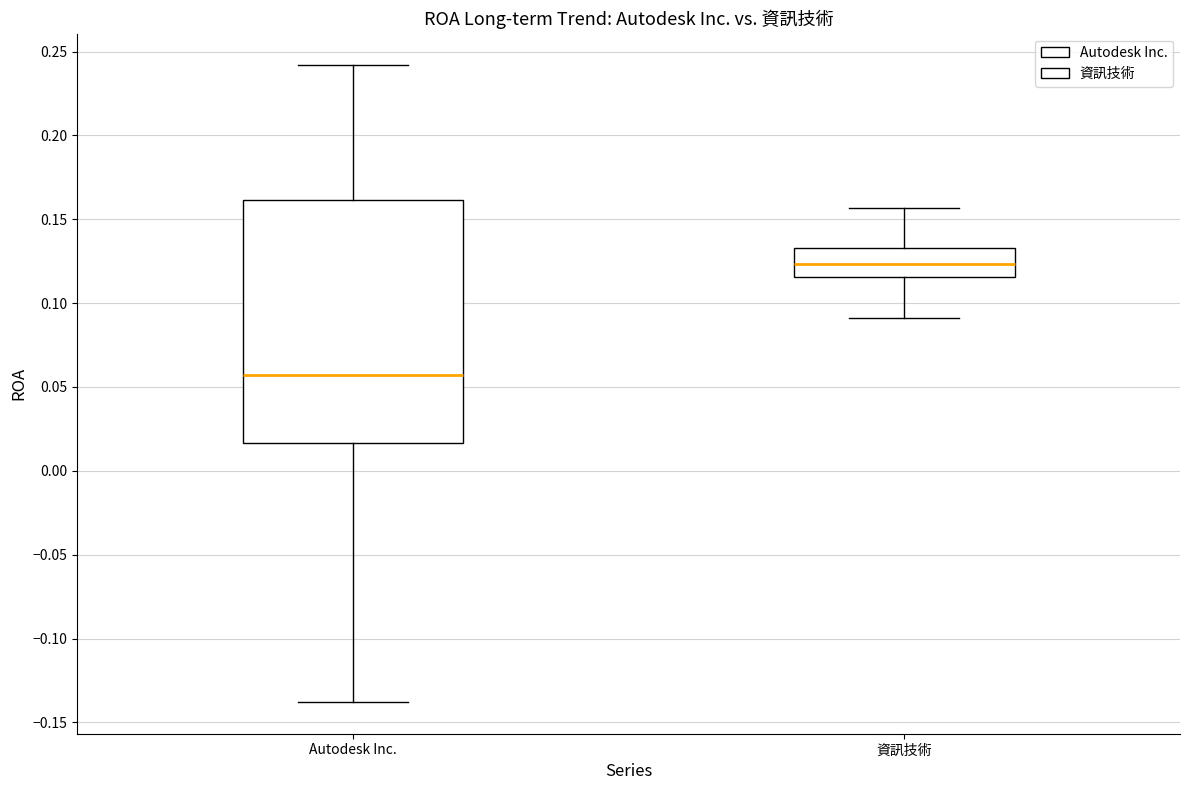

Reading left to right, transcribe this box plot: for each box, give where its median line is, the range the box spans, and where its two whiskers end, as read against the y-axis. The values are not printed on the chart, so give them approximately, as read against the axis.

Autodesk Inc.: median 0.055, box 0.015 to 0.160, whiskers -0.140 to 0.240
資訊技術: median 0.125, box 0.115 to 0.135, whiskers 0.090 to 0.155